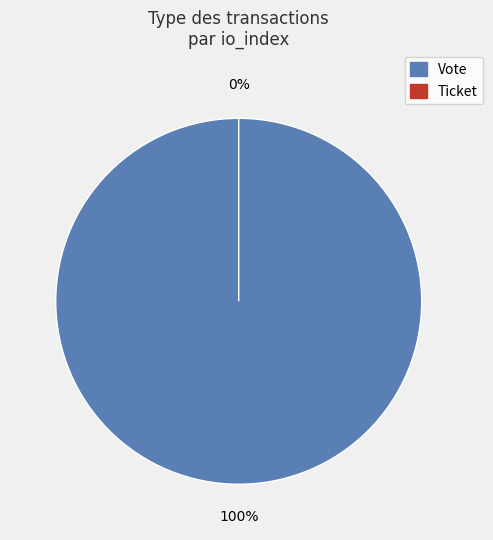

Is the sum of Ticket and Vote greater than half?

Yes